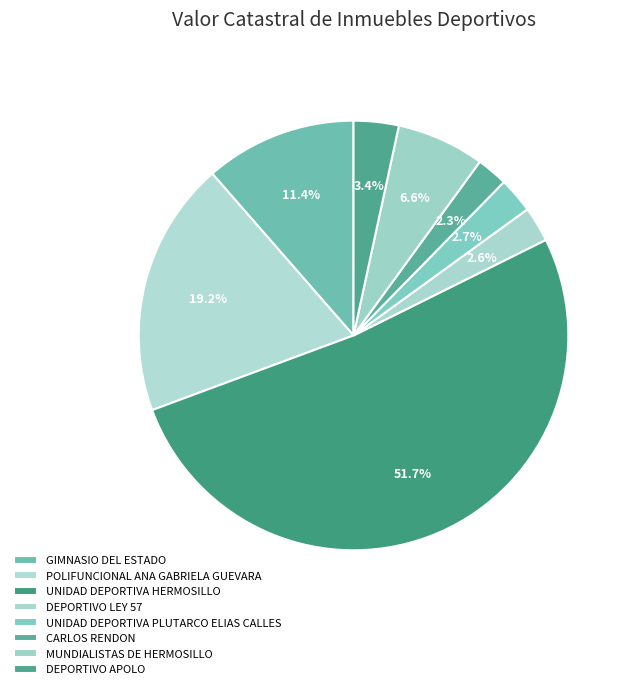

What is the ratio of the value at DEPORTIVO LEY 57 to the value at POLIFUNCIONAL ANA GABRIELA GUEVARA?

0.1